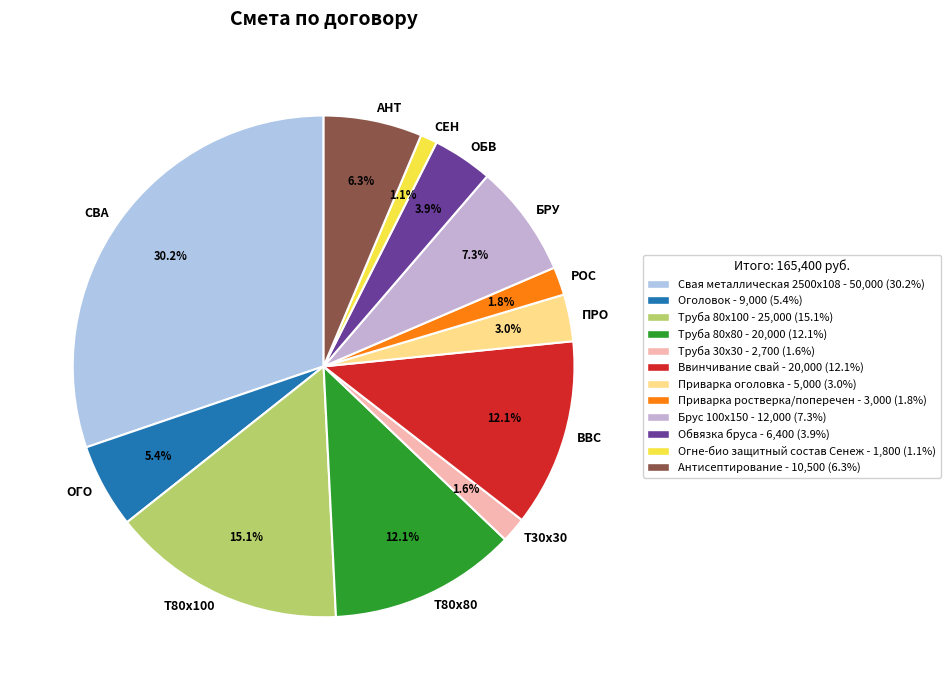

Which slice is the smallest?

СЕН